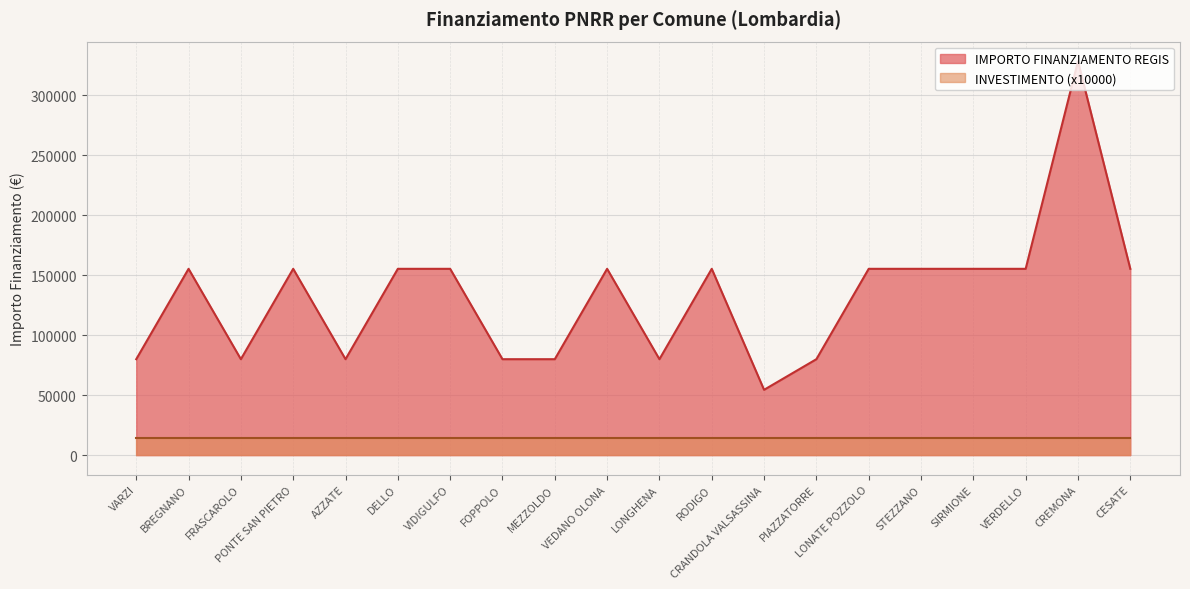

True or false: there are more than 1 points higher than both neighbors.

True